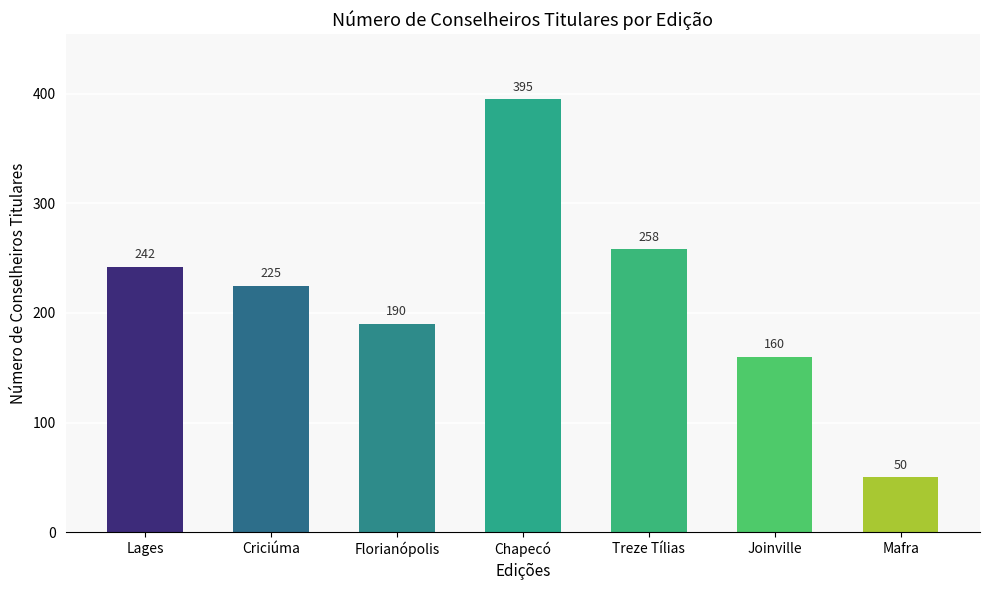

Rank the categories by value from highest to lowest.

Chapecó, Treze Tílias, Lages, Criciúma, Florianópolis, Joinville, Mafra